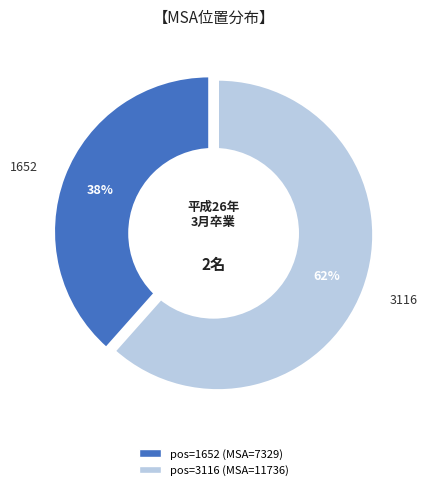

True or false: 3116 accounts for 73% of the total.

False